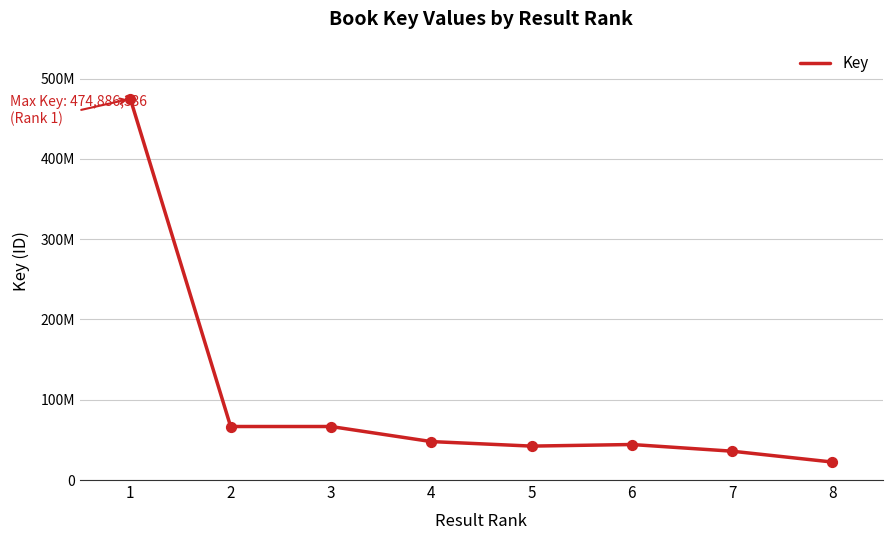

Does the chart have visible grid lines?

Yes